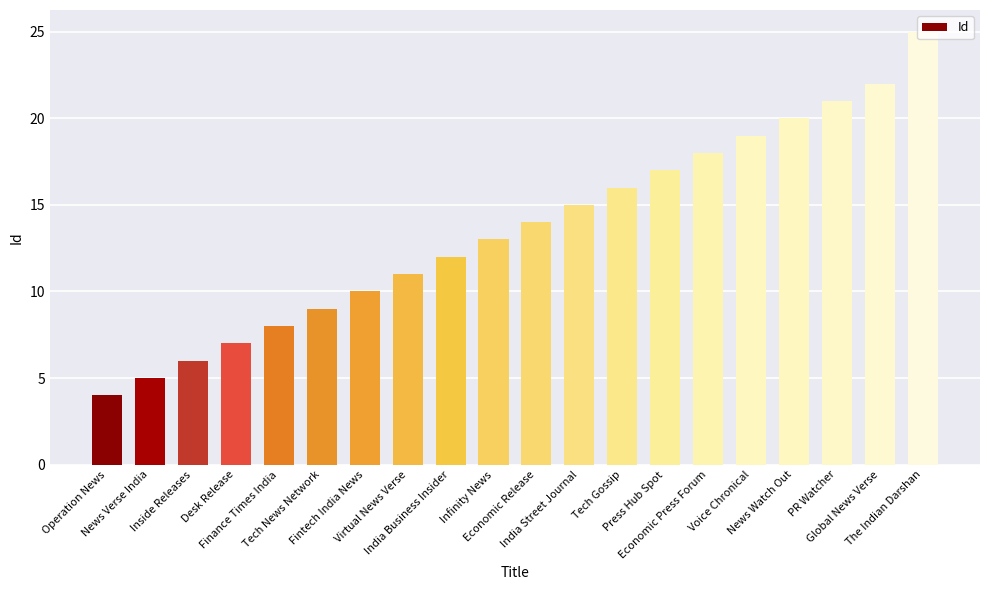

How many bars are there in total?

20